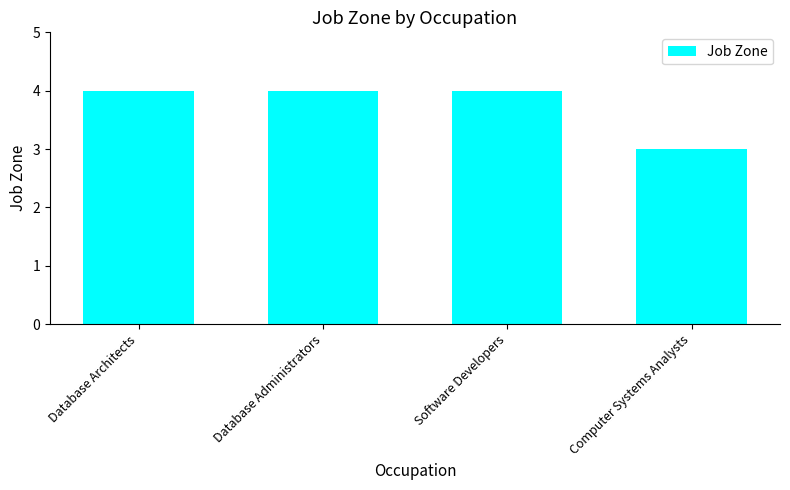

True or false: the data shows 6 at Database Architects.

False